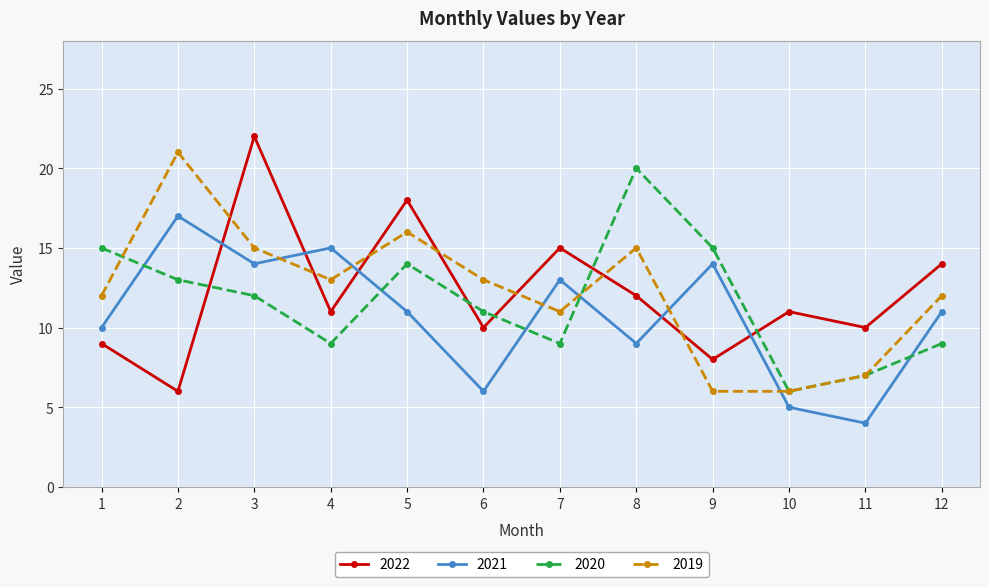

What is the minimum value for 2020?

6